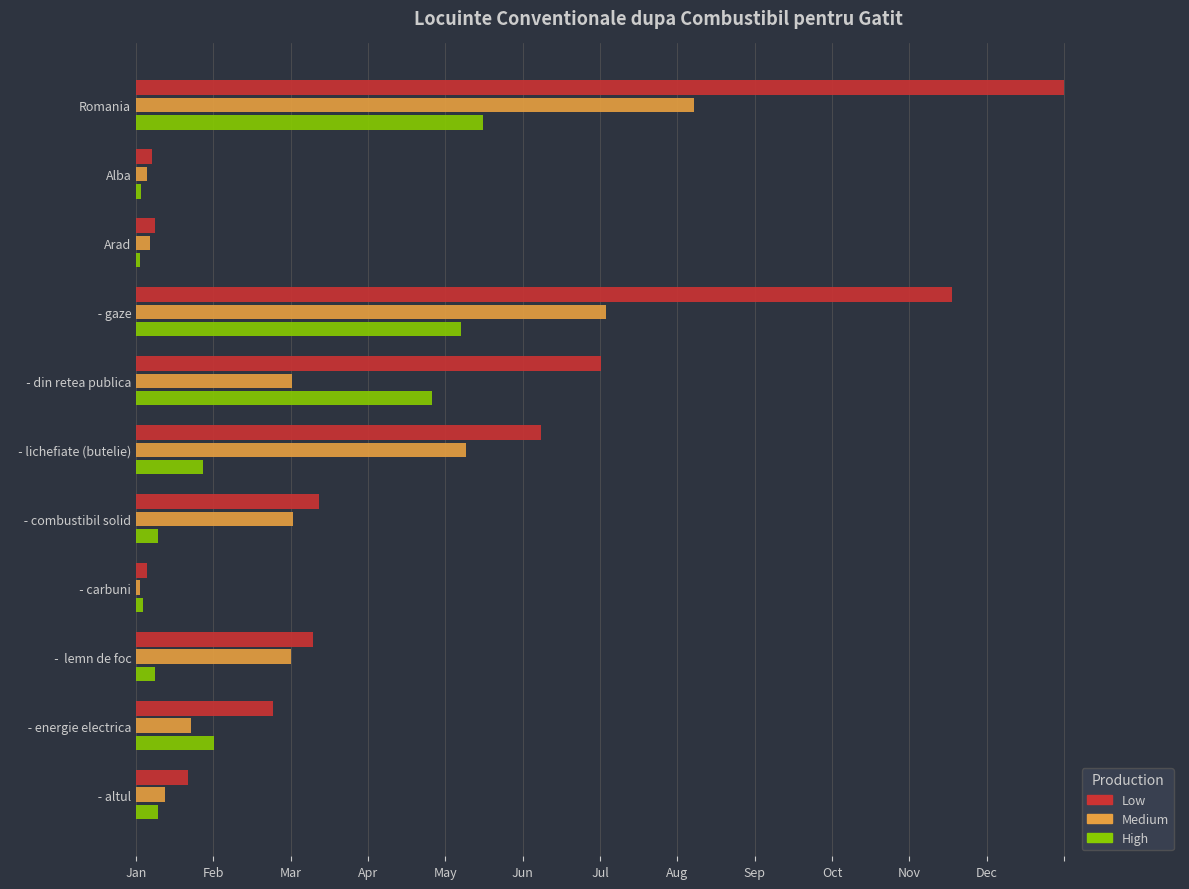

At which category is the sum across all series the highest?

Romania